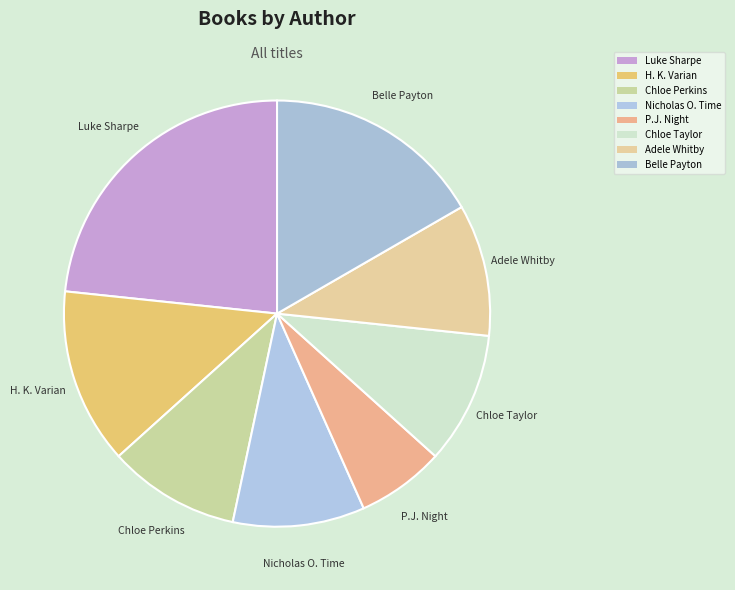

Count the number of slices in the pie.

8